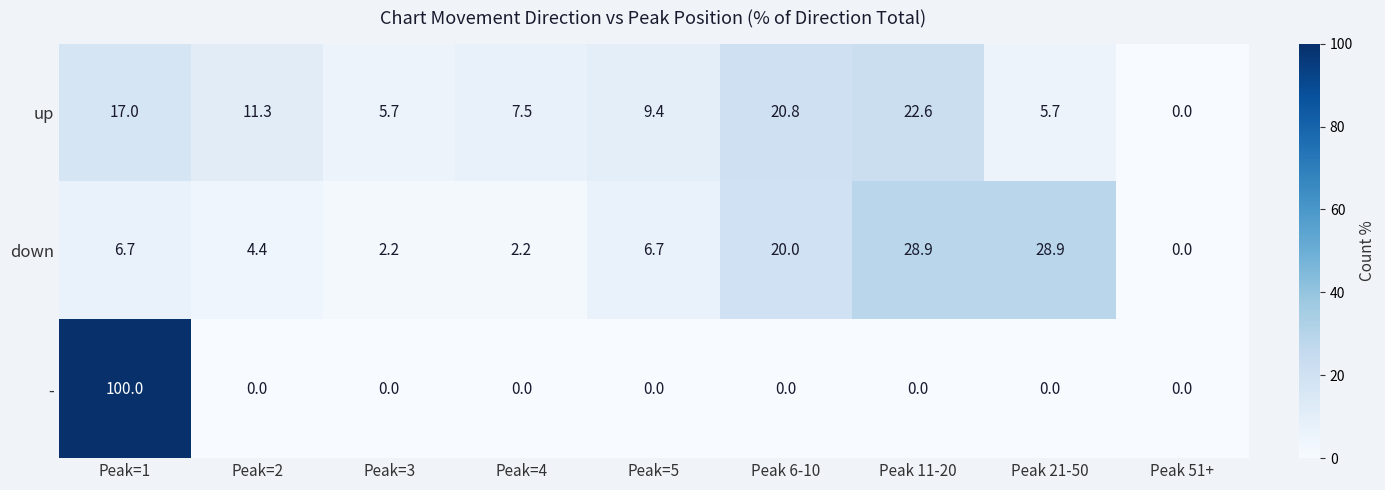

What value does the up series have at Peak=3?

5.7